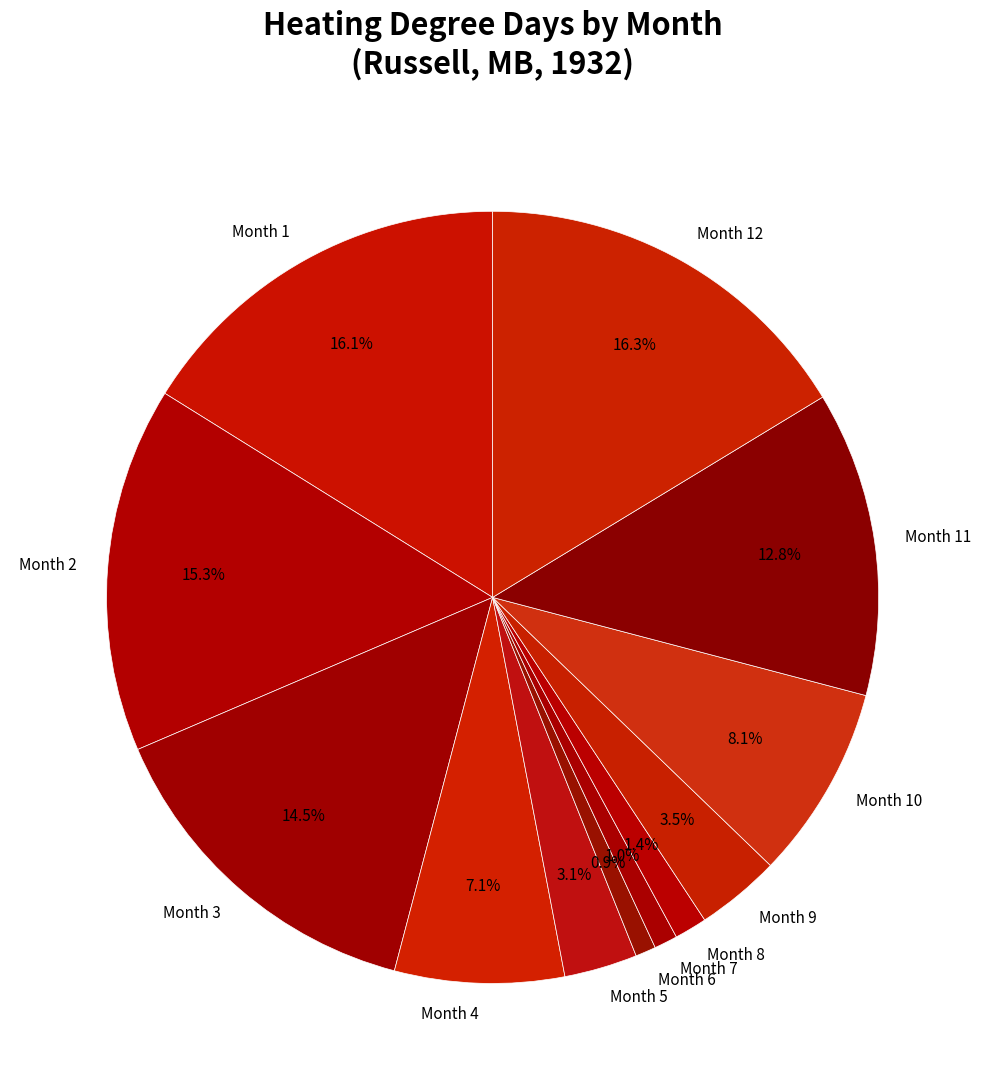

Approximately how many times larger is the value at Month 8 compared to Month 7?

1.4